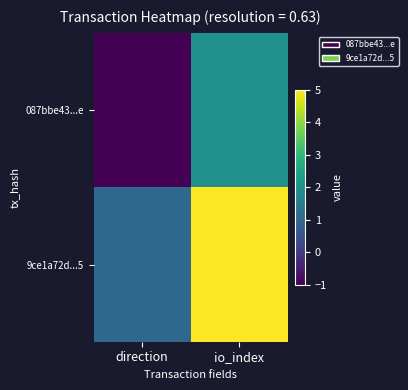

At which category is the sum across all series the highest?

io_index